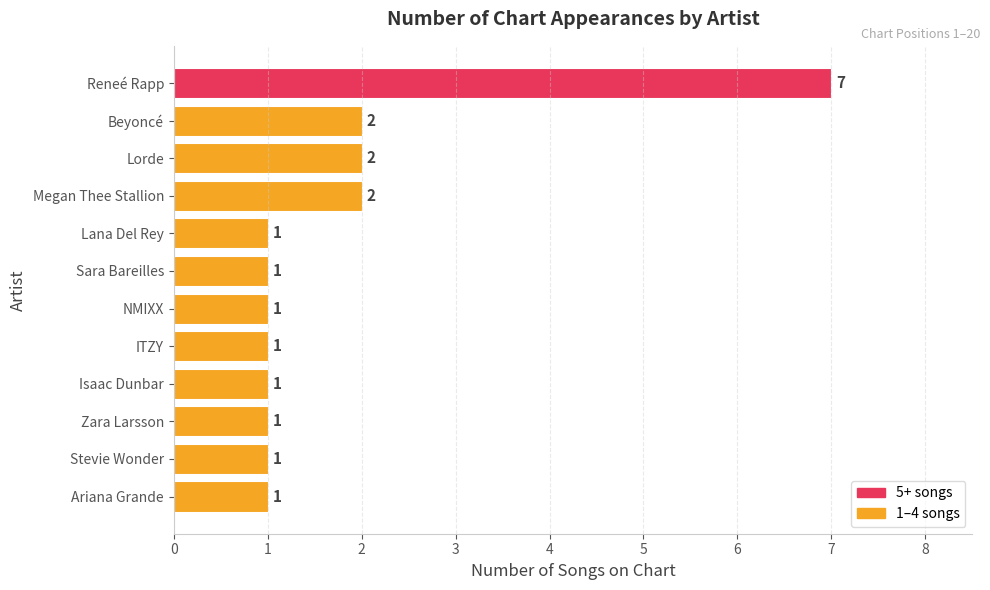

True or false: the data shows 1 at Beyoncé.

False